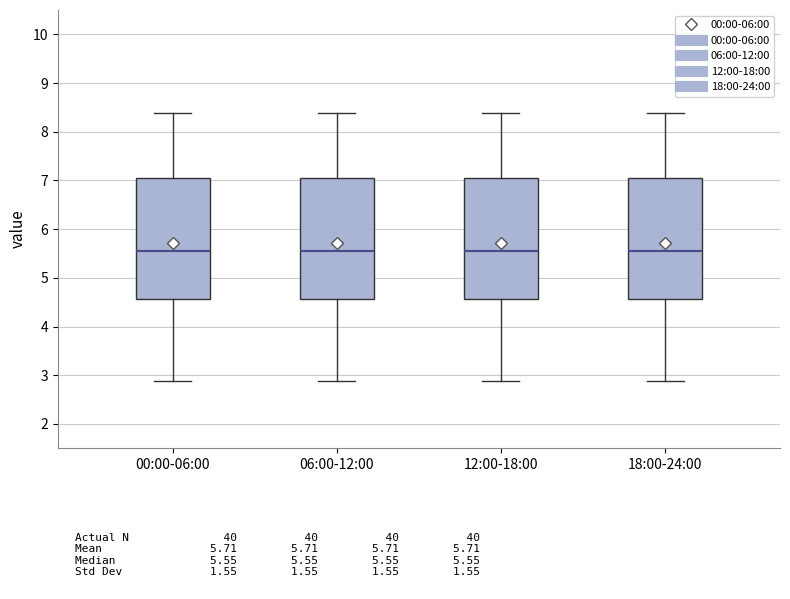

Reading left to right, read every box against the y-axis: the position of its median line, the range the box covers, and the ends of its whiskers. The values are not printed on the chart, so give them approximately, as read against the axis.

00:00-06:00: median 5.6, box 4.6 to 7.1, whiskers 2.9 to 8.4
06:00-12:00: median 5.6, box 4.6 to 7.1, whiskers 2.9 to 8.4
12:00-18:00: median 5.6, box 4.6 to 7.1, whiskers 2.9 to 8.4
18:00-24:00: median 5.6, box 4.6 to 7.1, whiskers 2.9 to 8.4